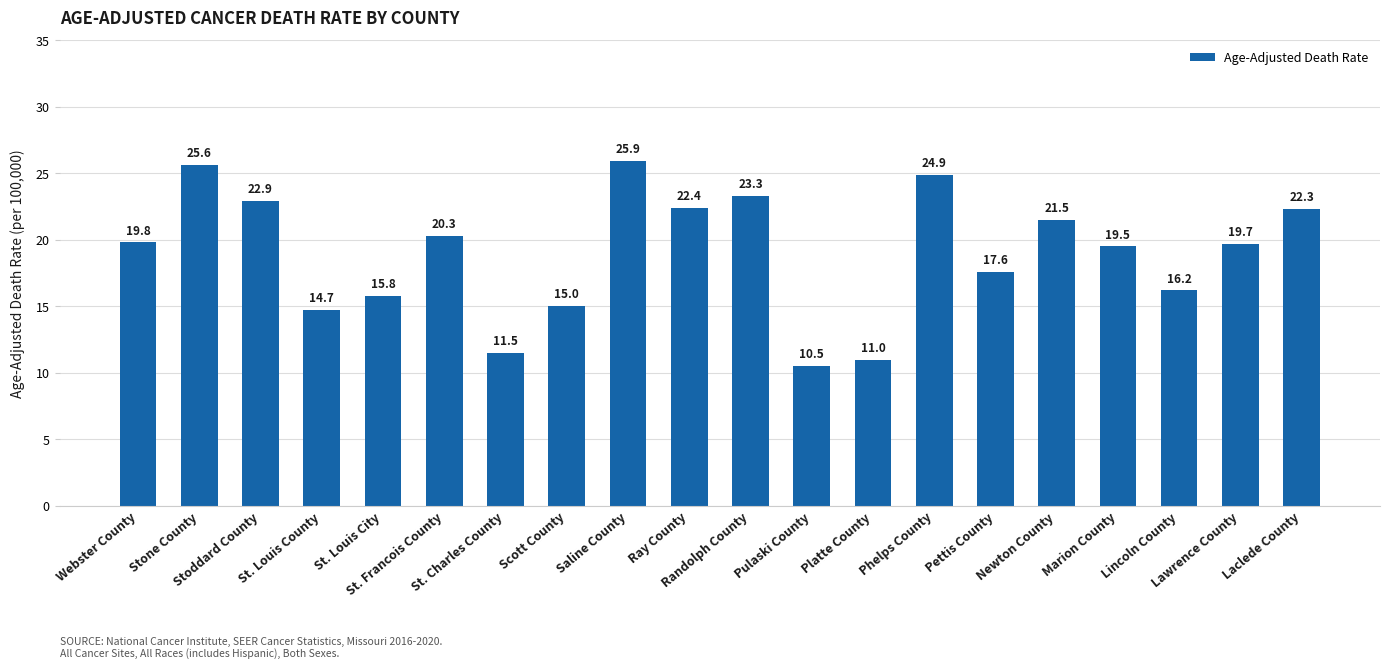

Where is the data nearest to the value 18?

Pettis County